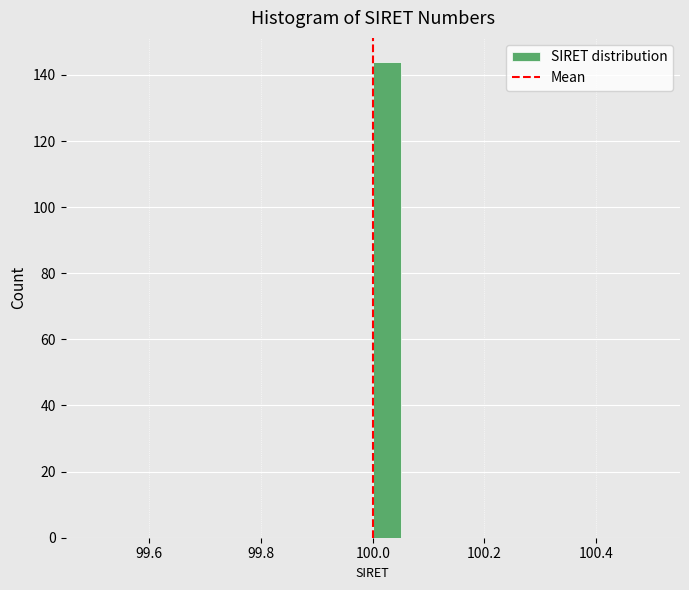

Read against the x-axis, roughly where is the centre of the tallest bar?

100.02